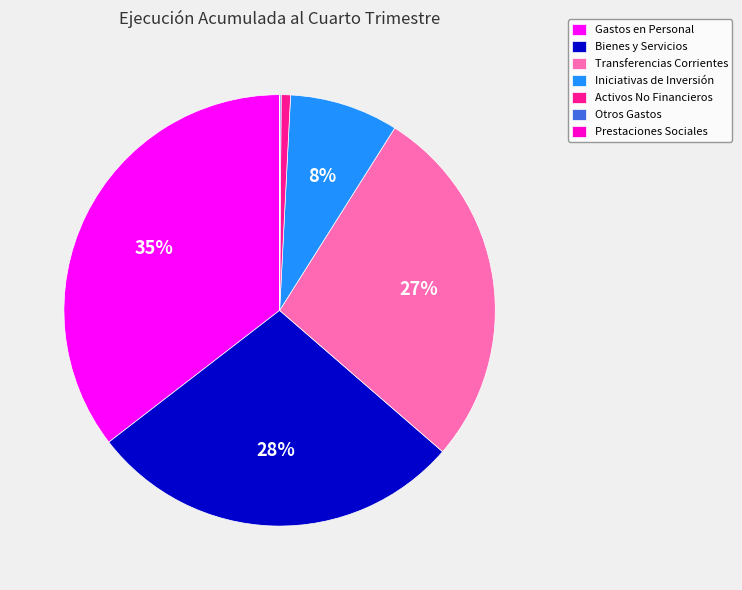

Is it true that Iniciativas de Inversión is 8% of the pie?

True